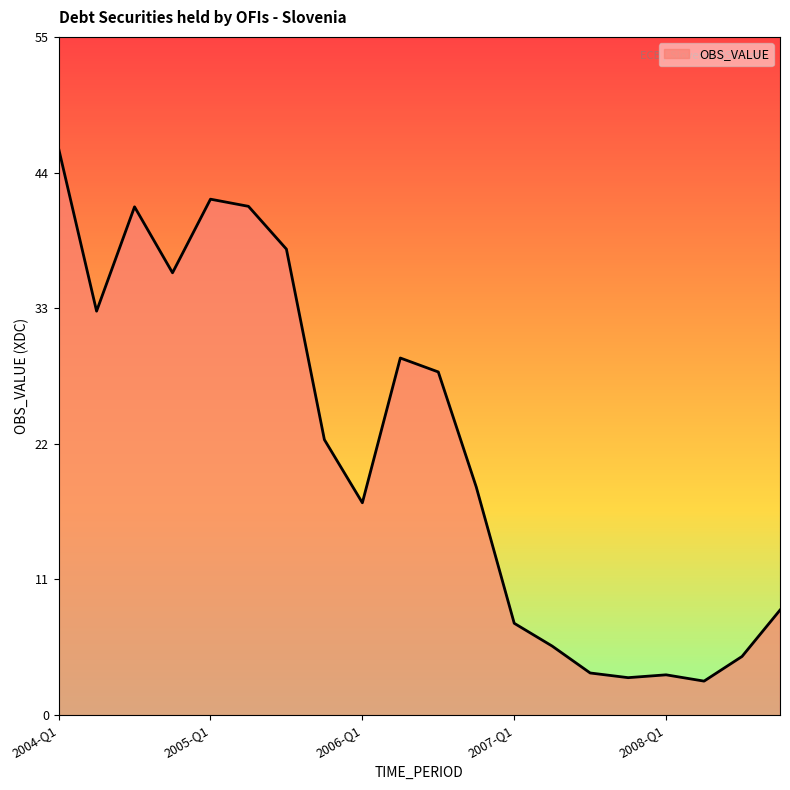

What is the greatest value displayed?

46.0